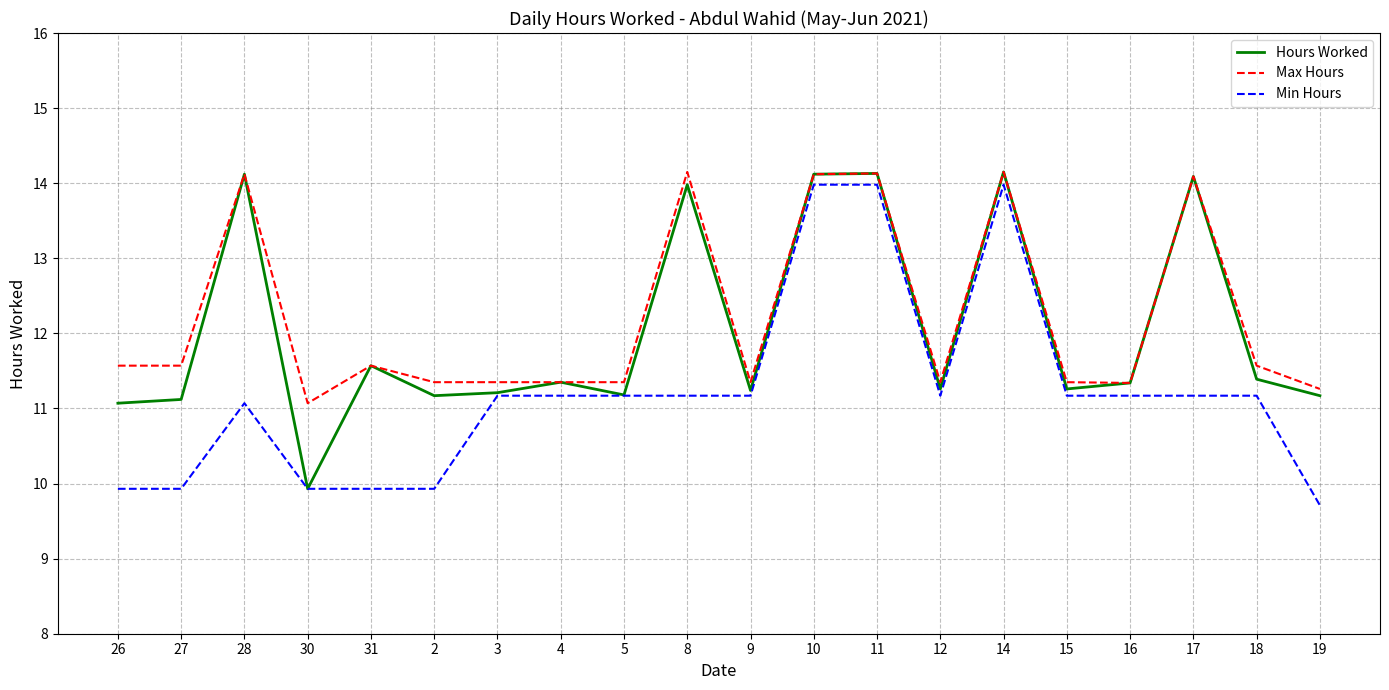

What is the minimum value shown in the chart?

9.7